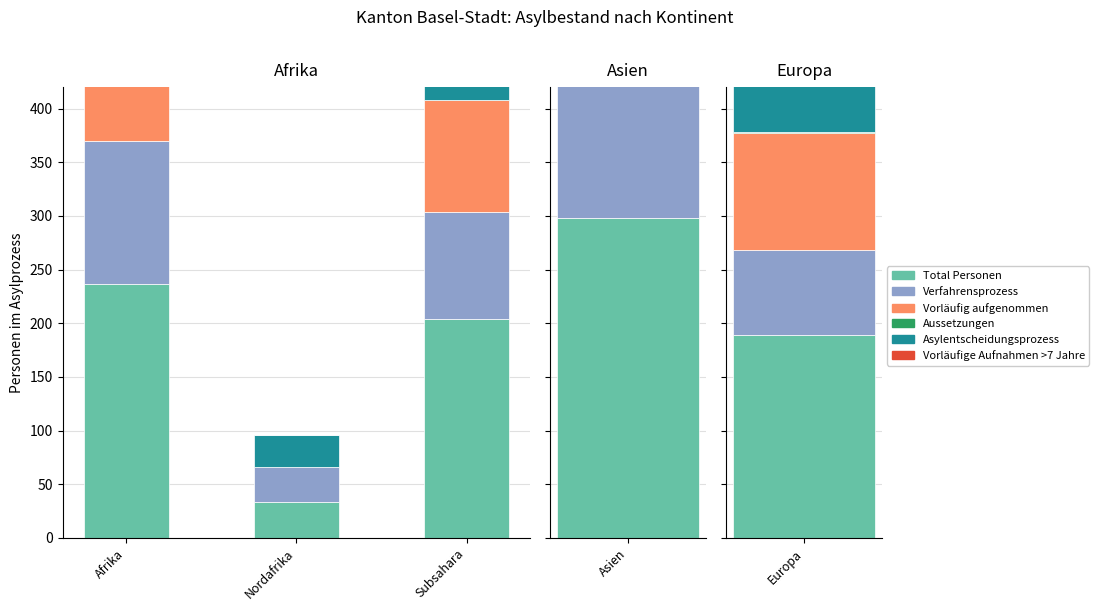

At which category does the chart reach its minimum across all series?

Nordafrika